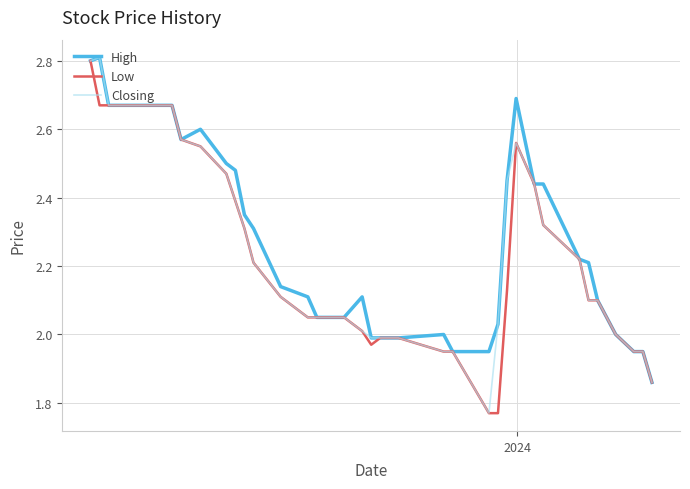

What is the maximum value shown in the chart?

2.8